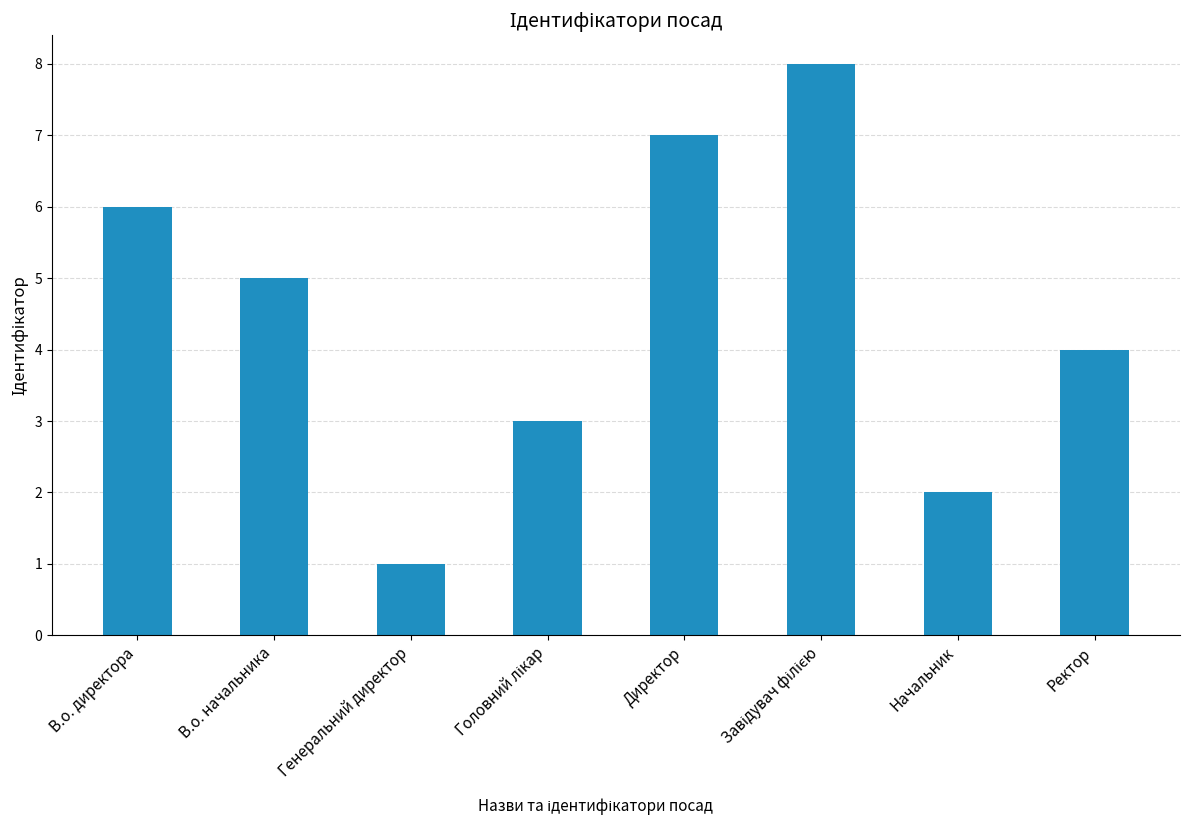

The chart shows a value of 4 at Начальник. True or false?

False